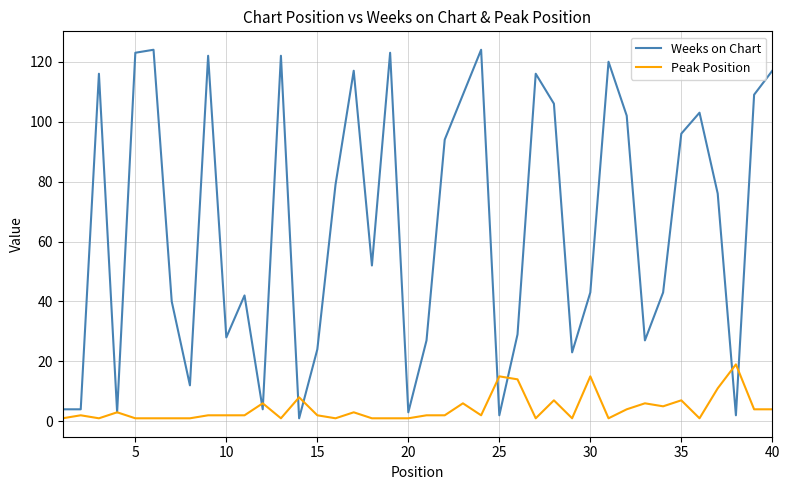

What is the difference between the second highest and minimum values in the Peak Position series?

14